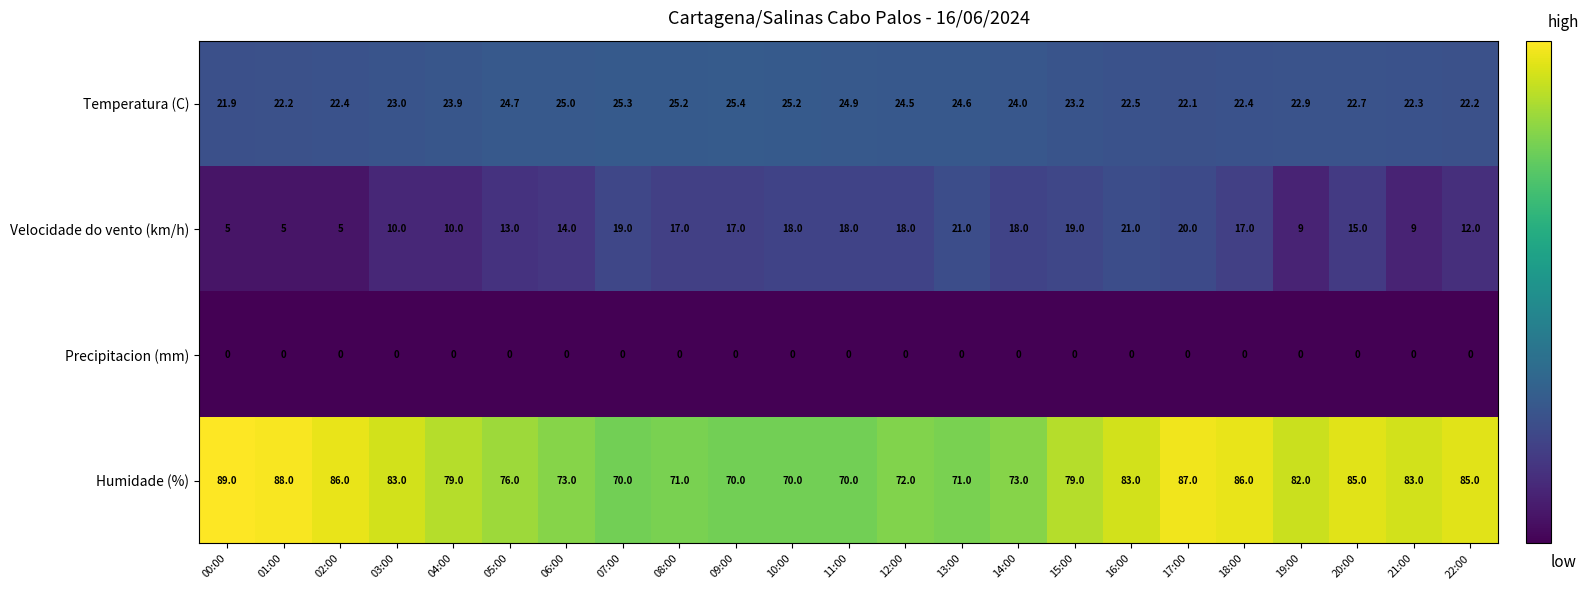

What is the sum of all Velocidade do vento (km/h) values?

330.0